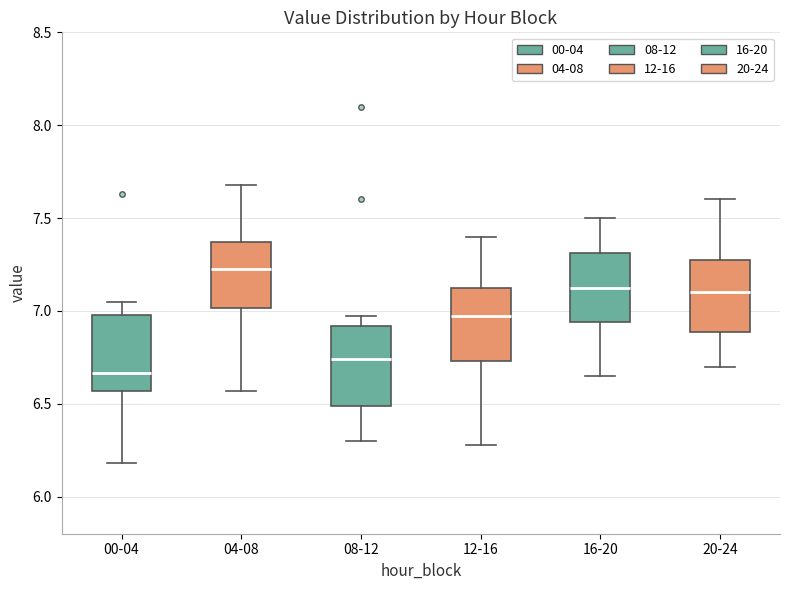

Reading left to right, transcribe this box plot: for each box, give where its median line is, the range the box spans, and where its two whiskers end, as read against the y-axis. The values are not printed on the chart, so give them approximately, as read against the axis.

00-04: median 6.65, box 6.55 to 7.00, whiskers 6.20 to 7.05
04-08: median 7.25, box 7.00 to 7.35, whiskers 6.55 to 7.70
08-12: median 6.75, box 6.50 to 6.90, whiskers 6.30 to 6.95
12-16: median 7.00, box 6.75 to 7.15, whiskers 6.30 to 7.40
16-20: median 7.15, box 6.95 to 7.30, whiskers 6.65 to 7.50
20-24: median 7.10, box 6.90 to 7.30, whiskers 6.70 to 7.60